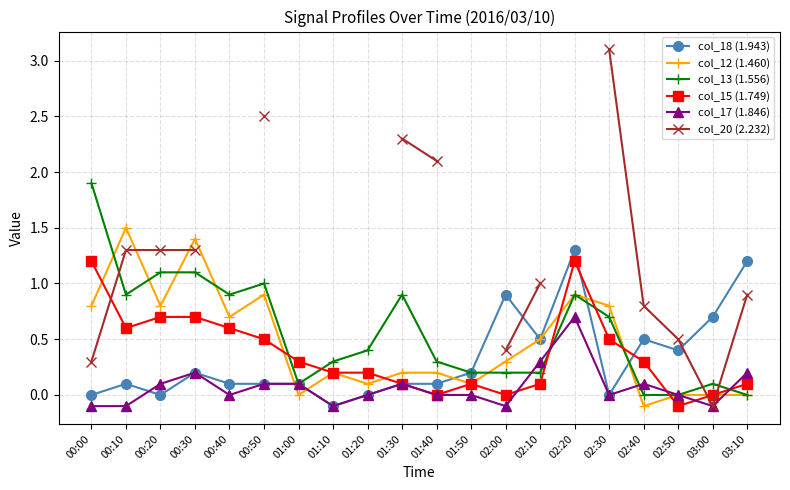

List the series in order of their peak value, lowest first.

col_17 (1.846), col_15 (1.749), col_18 (1.943), col_12 (1.460), col_13 (1.556), col_20 (2.232)